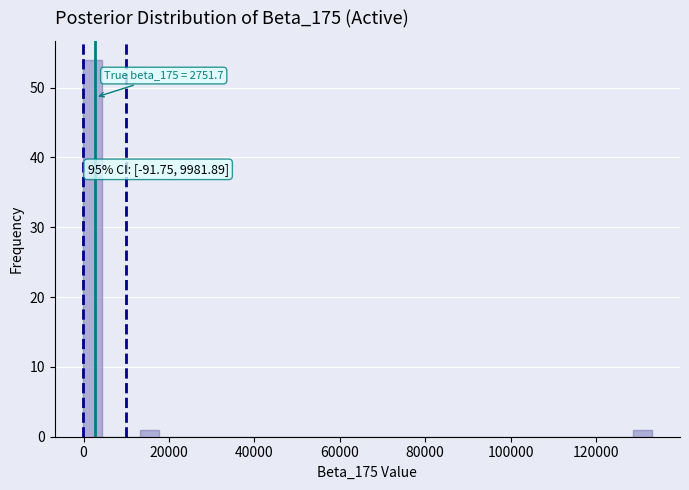

Around what value on the x-axis is the tallest bar? Give the approximate position of its centre, as read against the axis.

2000